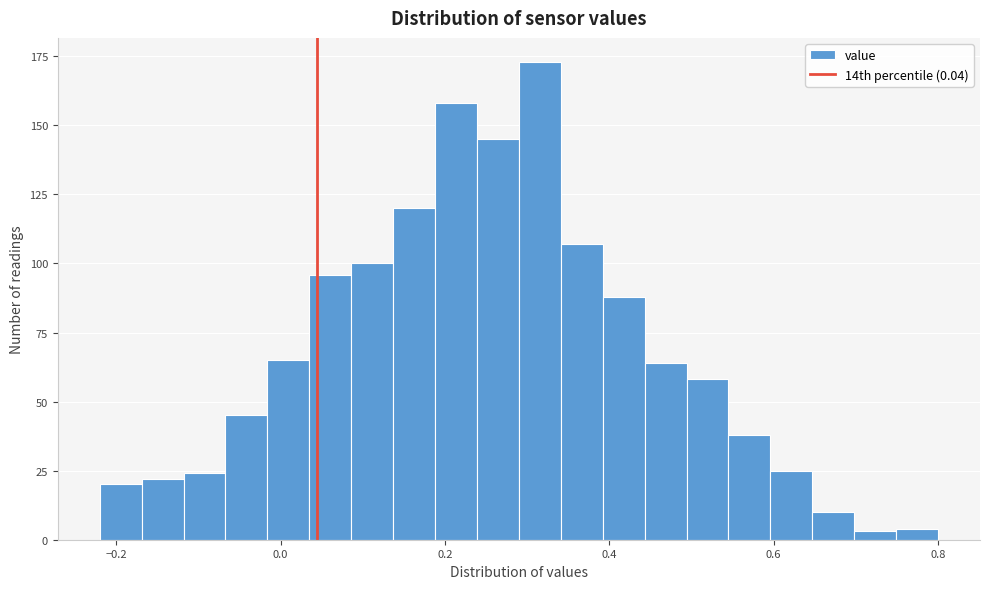

Around what value on the x-axis is the tallest bar? Give the approximate position of its centre, as read against the axis.

0.32